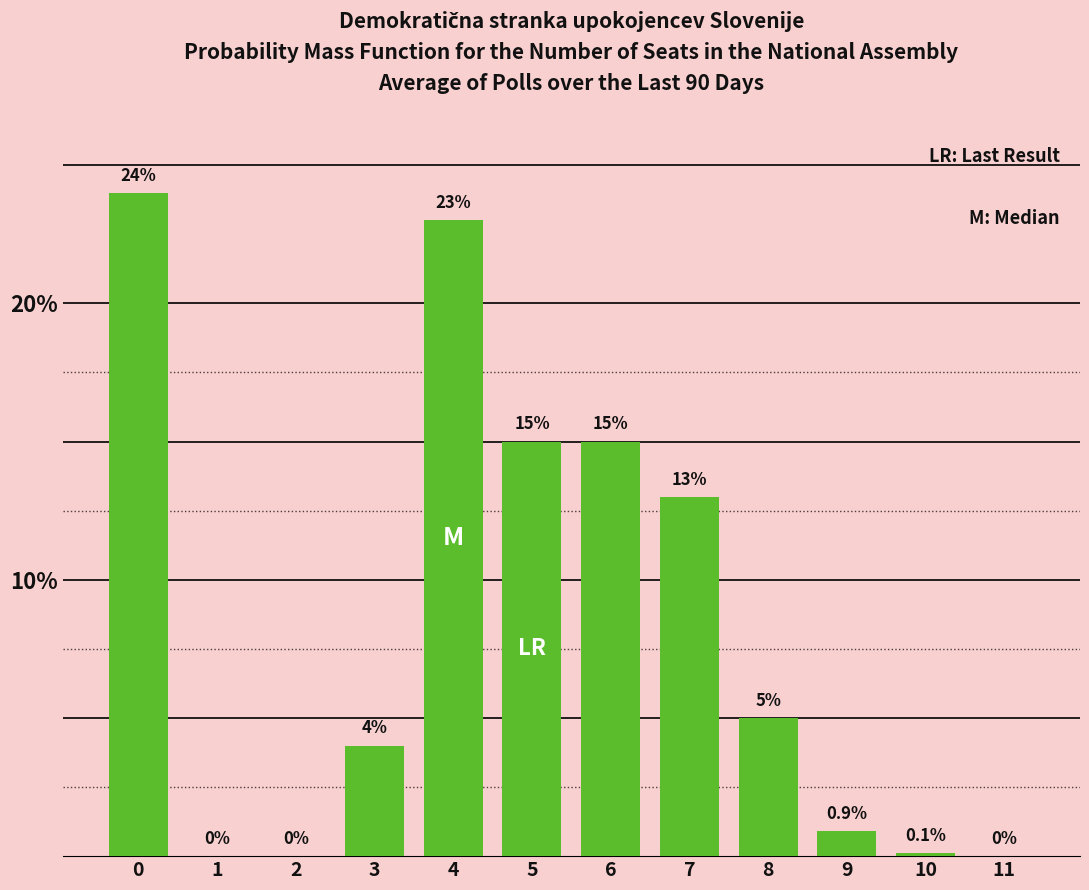

Is it true that the value at 7 is 13.0?

True